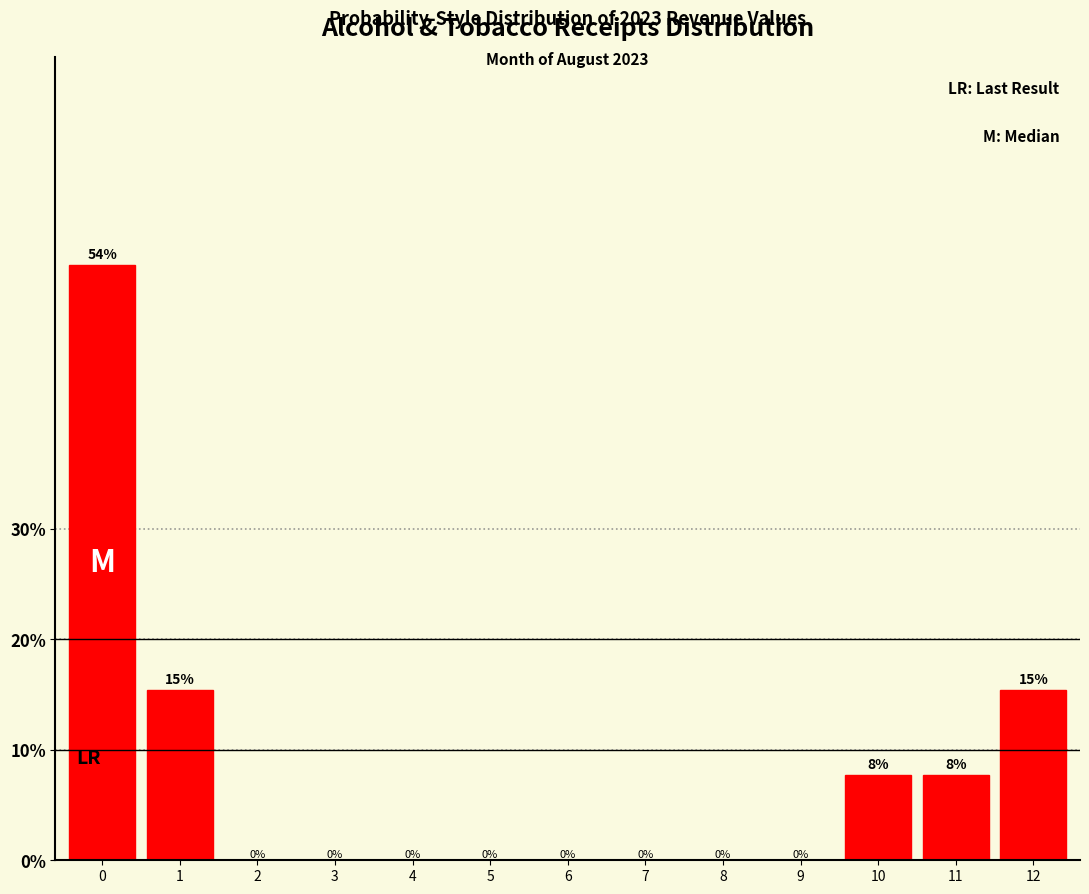

What is the maximum value shown in the chart?

53.8